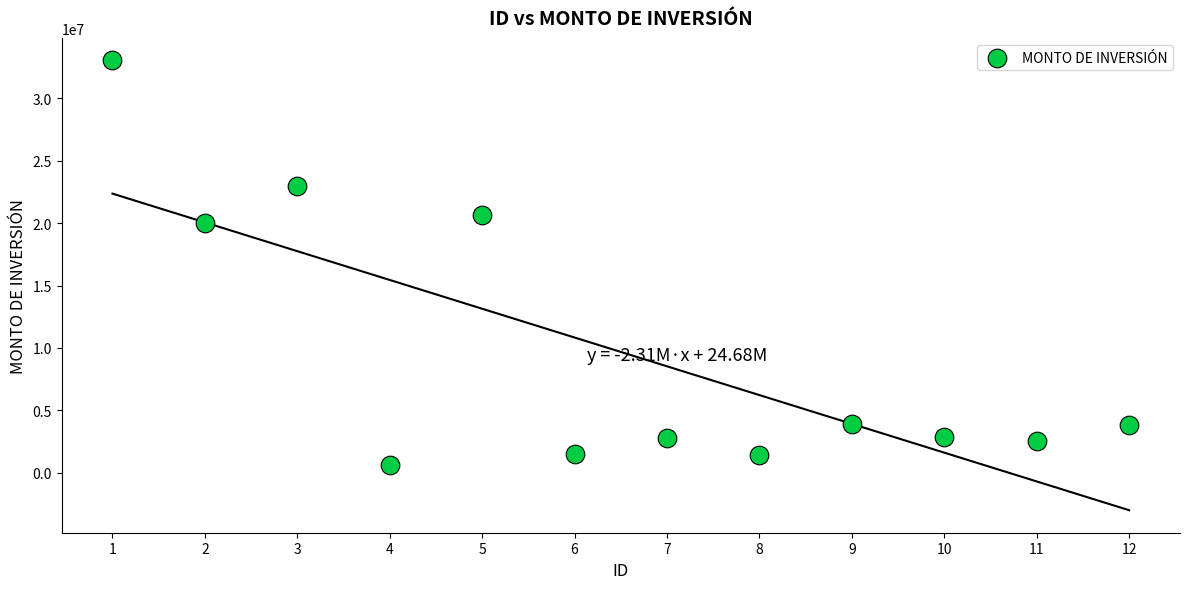

What is the range of Y values (max minus min)?

32483122.7